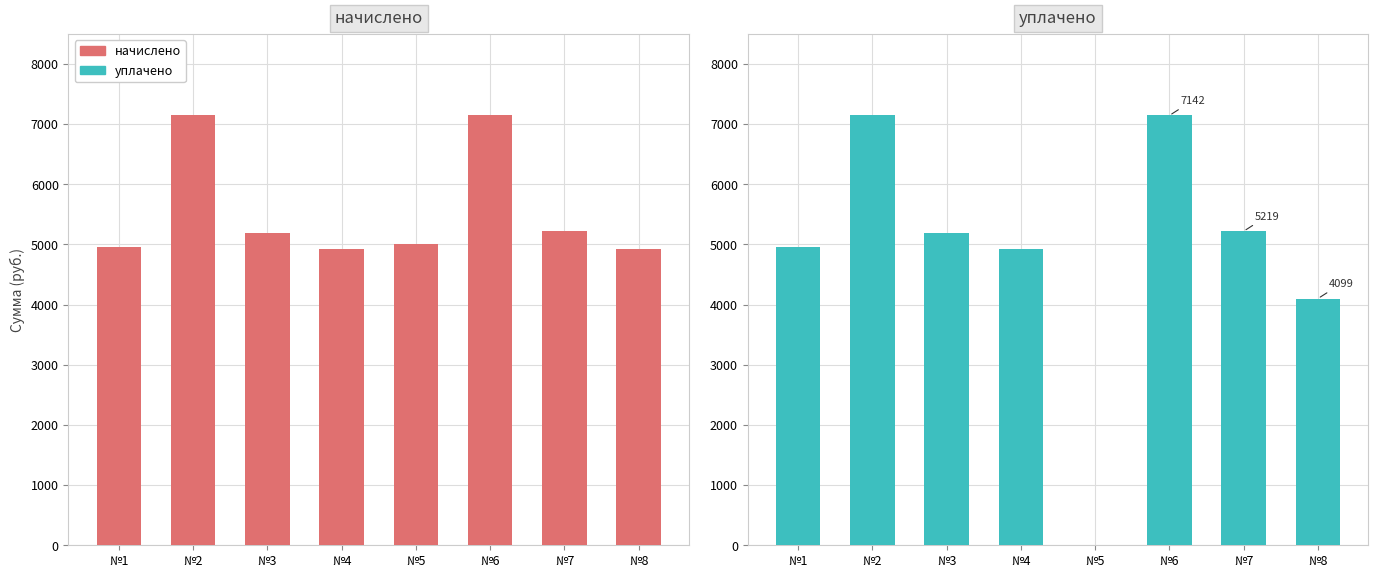

Rank the categories by уплачено value from highest to lowest.

№2, №6, №7, №3, №1, №4, №8, №5